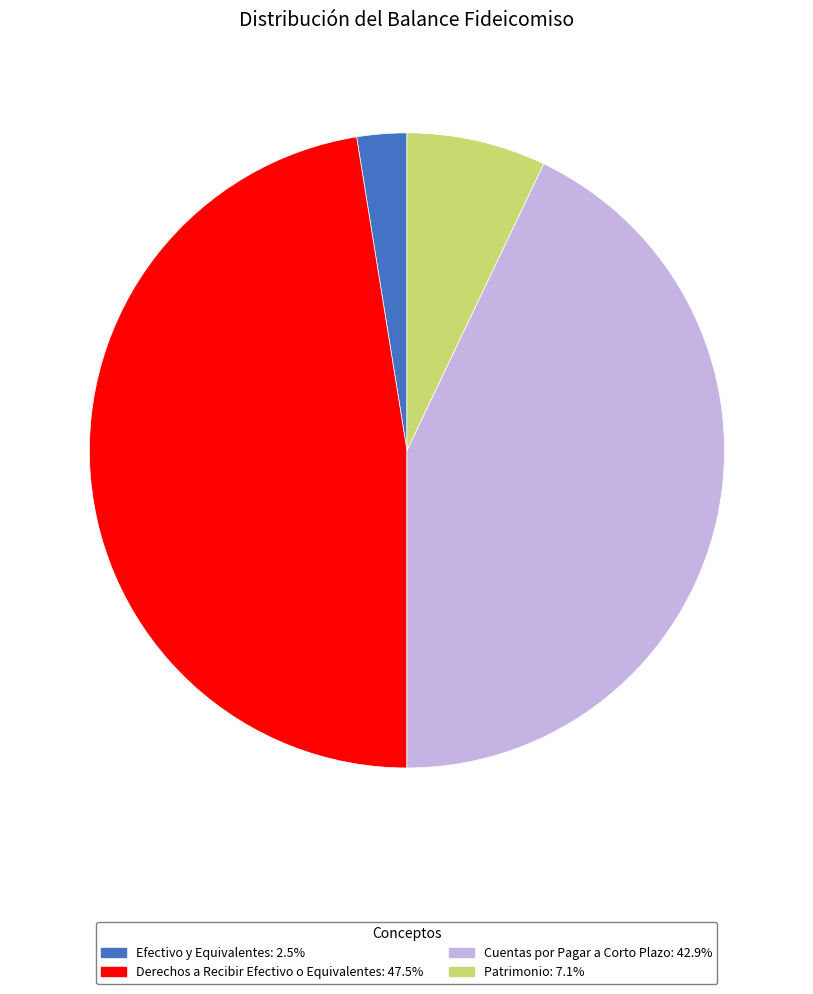

Is there a majority slice in this chart?

No